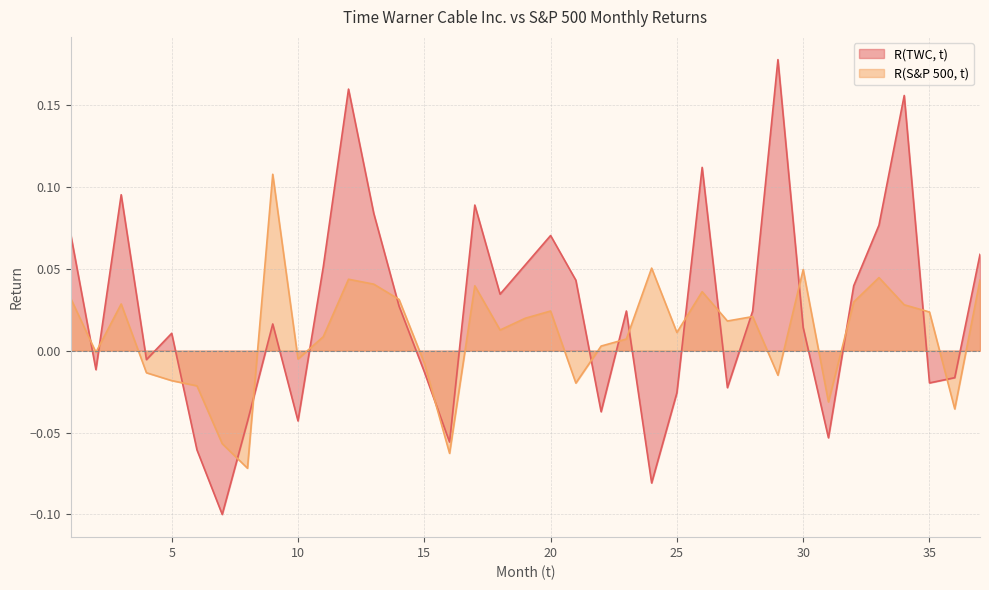

Is it true that R(S&P 500, t) equals -0.0 at 5?

True